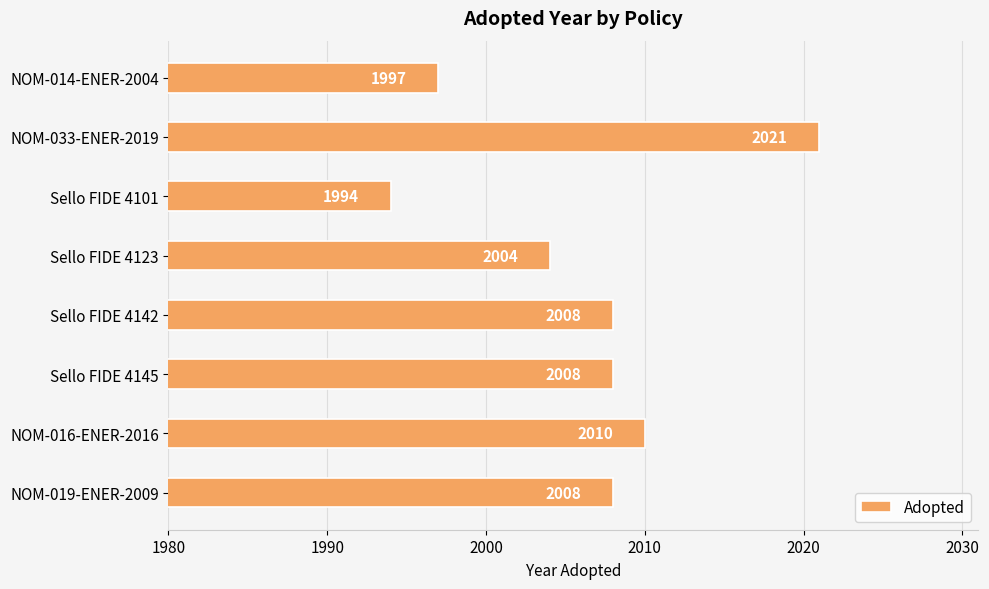

Reading top to bottom, extract all data points from this chart.

NOM-014-ENER-2004=1997	NOM-033-ENER-2019=2021	Sello FIDE 4101=1994	Sello FIDE 4123=2004	Sello FIDE 4142=2008	Sello FIDE 4145=2008	NOM-016-ENER-2016=2010	NOM-019-ENER-2009=2008